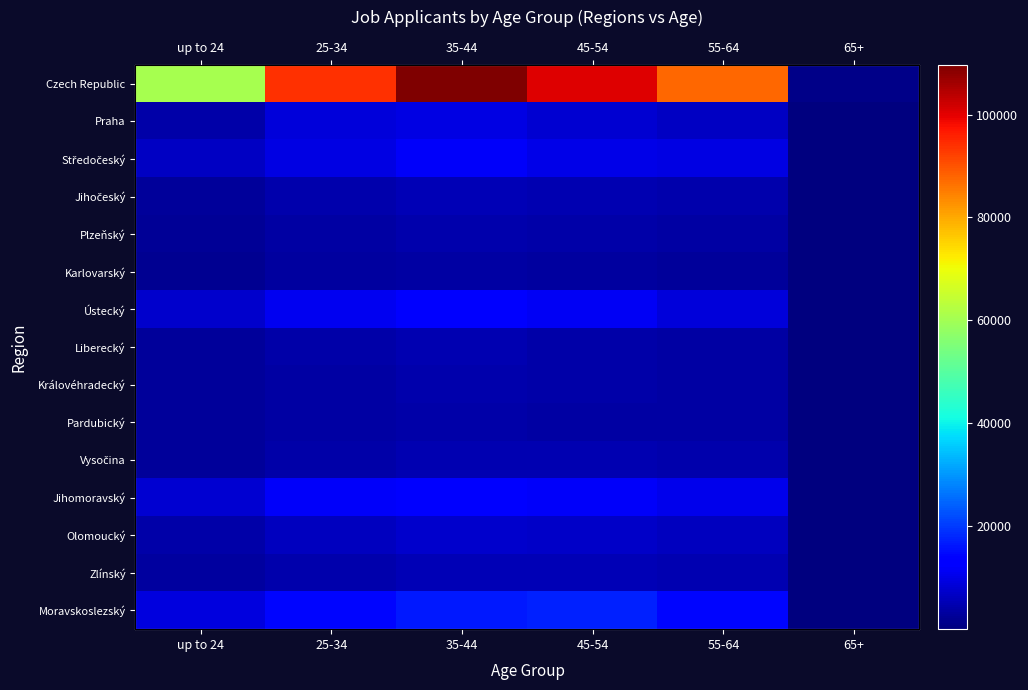

What is the spread (max minus min) of values at 65+?

1028